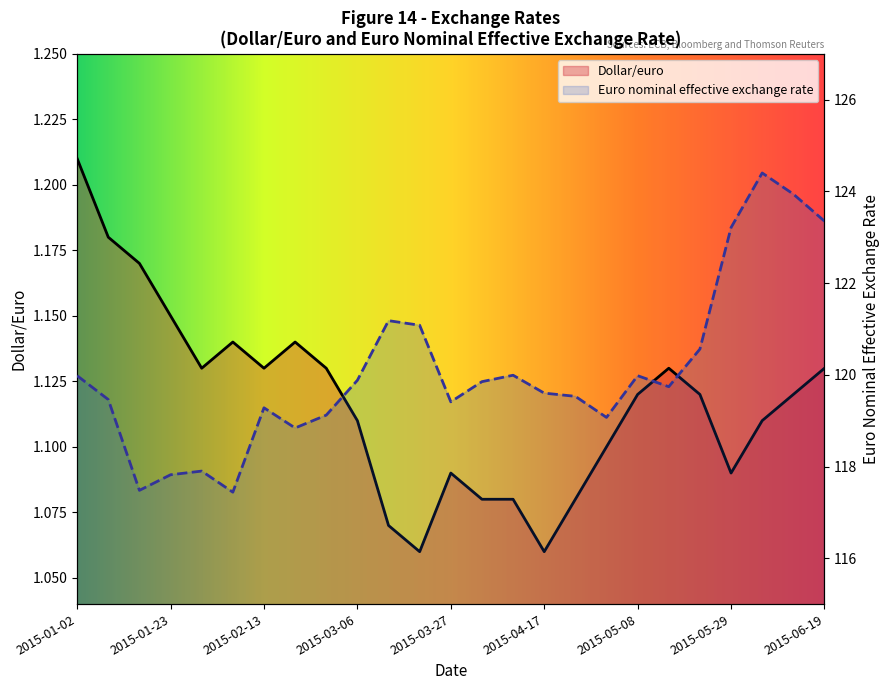

Which category has the highest value in the Euro nominal effective exchange rate series?

2015-06-05